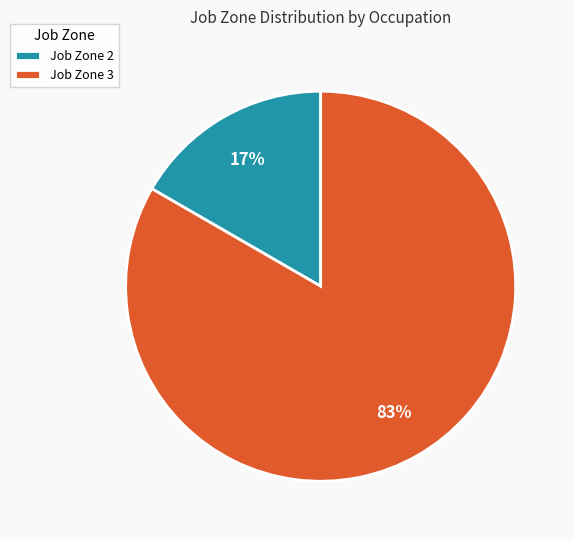

What percentage is the Job Zone 3 slice, to the nearest percent?

83%